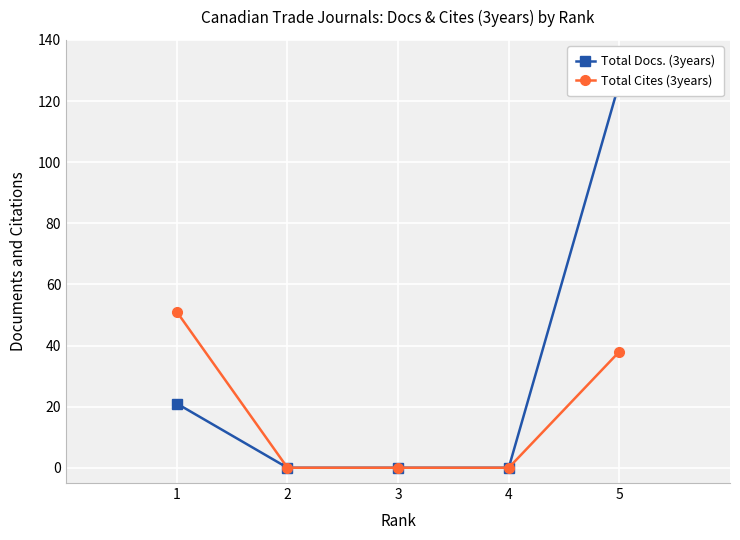

Reading left to right, extract all data points from this chart.

Total Docs. (3years): 21	0	0	0	126
Total Cites (3years): 51	0	0	0	38